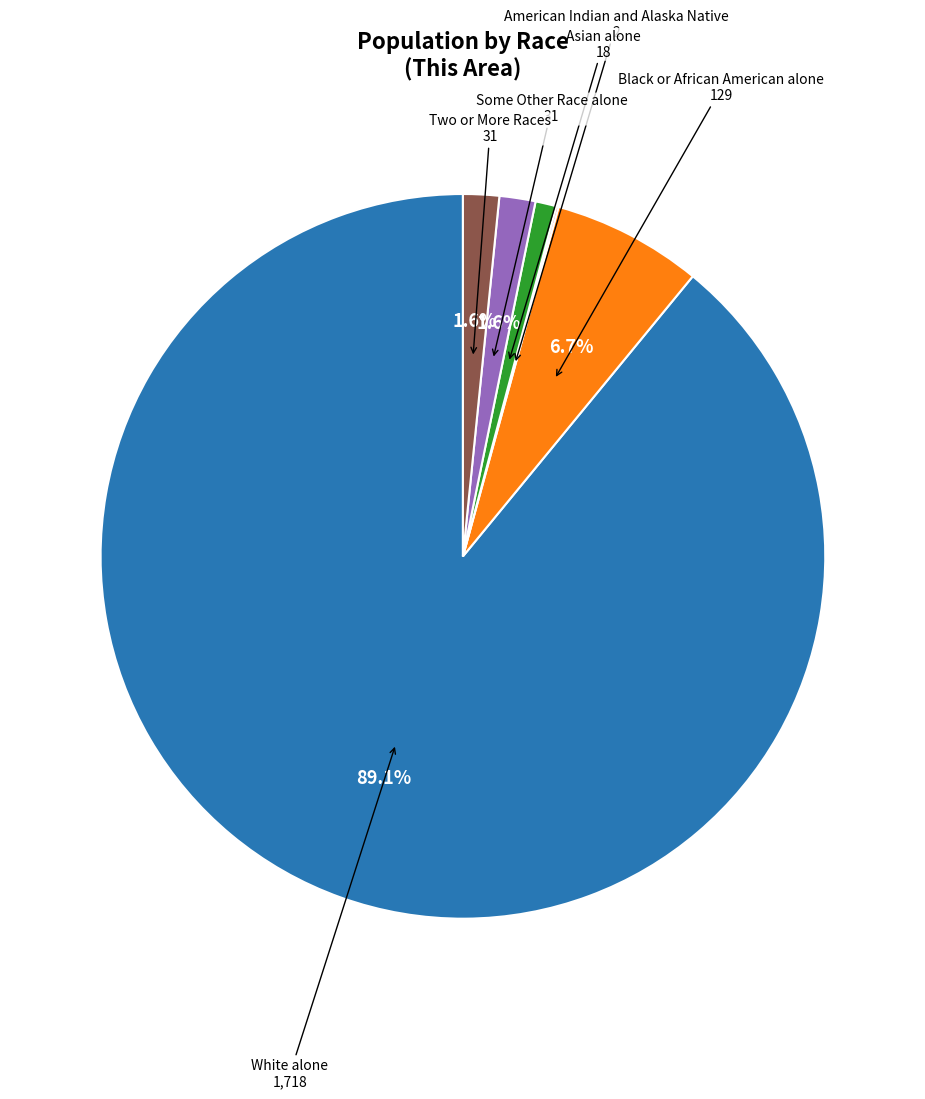

Is there a majority slice in this chart?

Yes